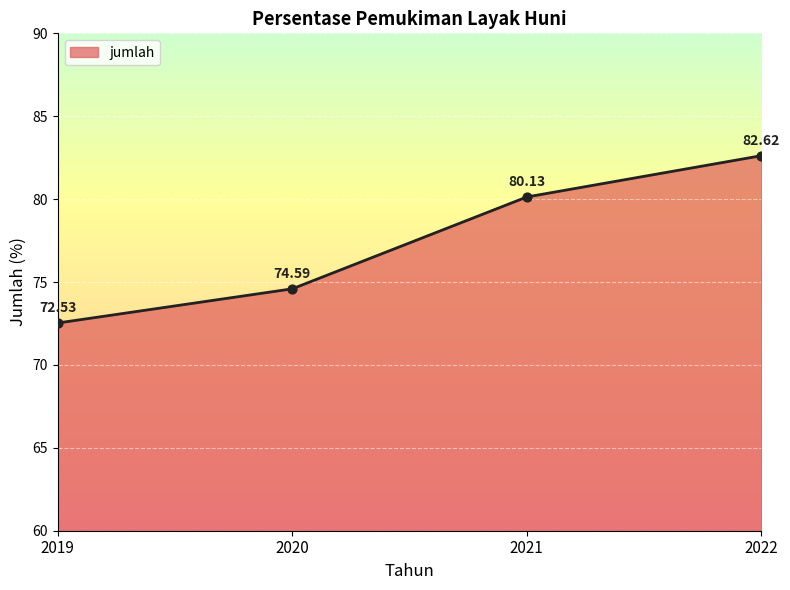

What is the change in value from 2019 to 2020?

+2.1